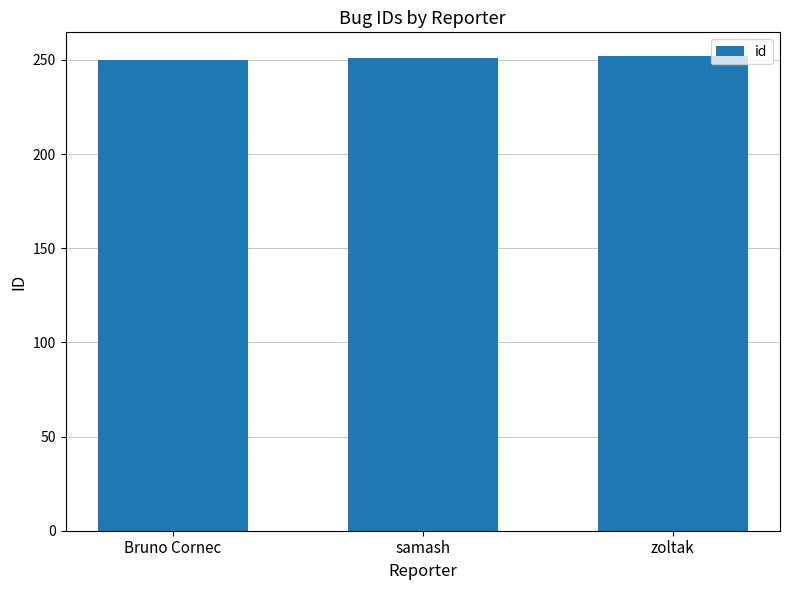

What is the label of the 2nd bar from the right?

samash